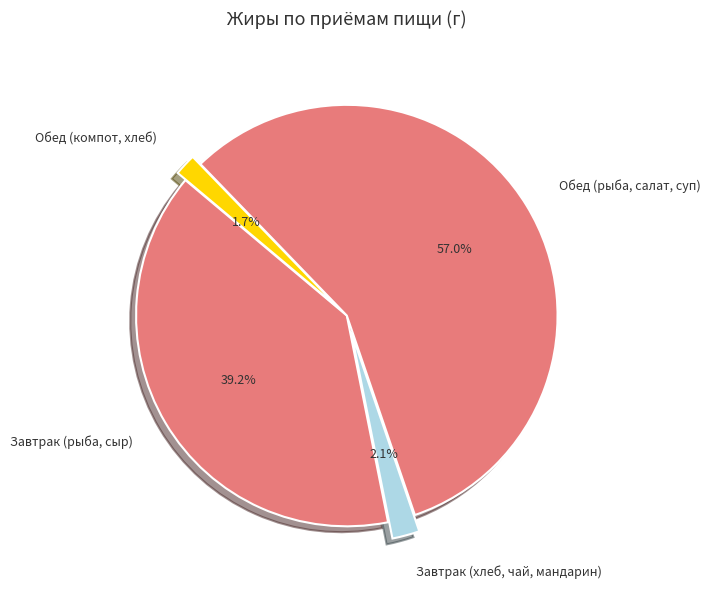

Which slice is the largest?

Обед (рыба, салат, суп)